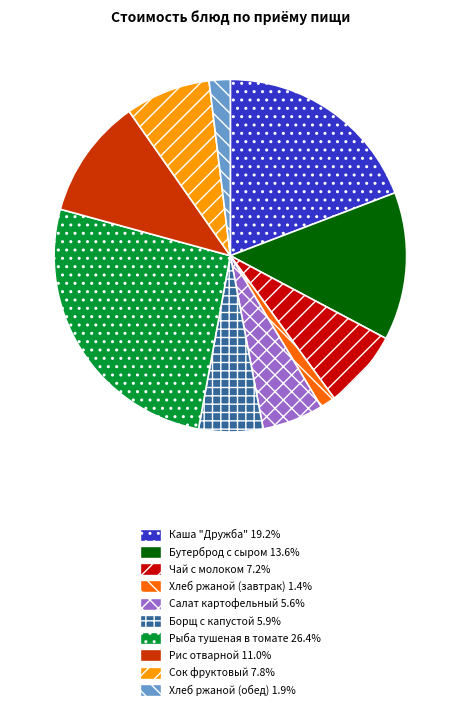

Between Сок фруктовый and Хлеб ржаной (обед), which is larger?

Сок фруктовый